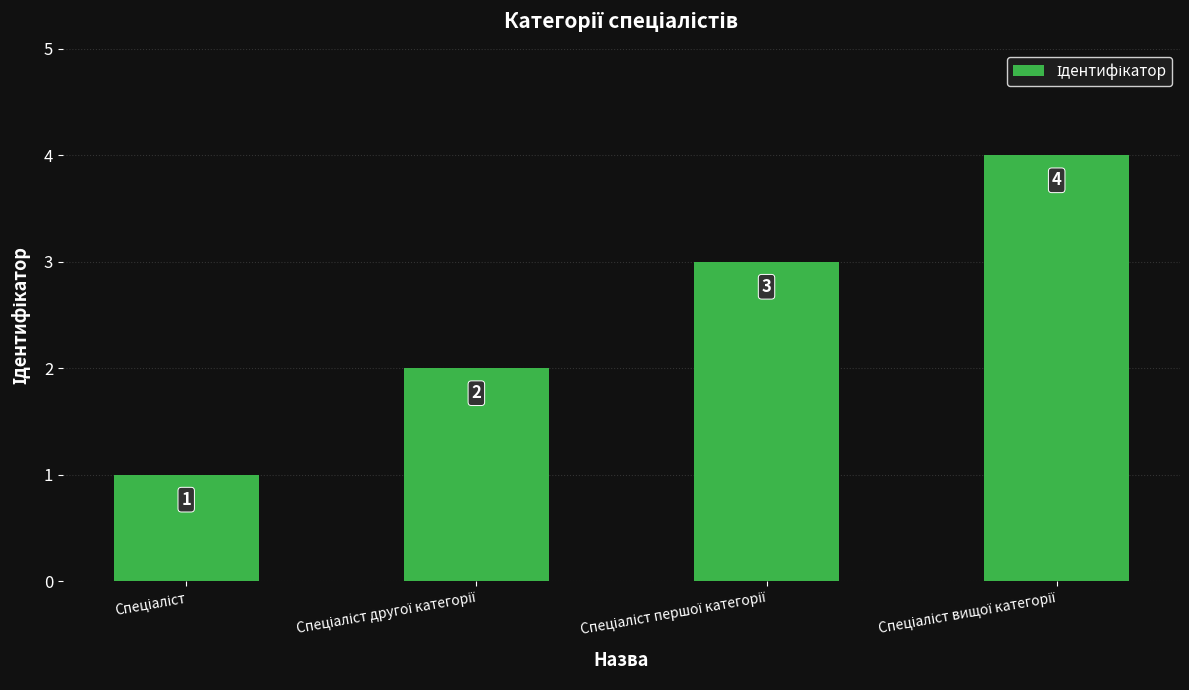

What is the difference between the maximum and minimum values?

3